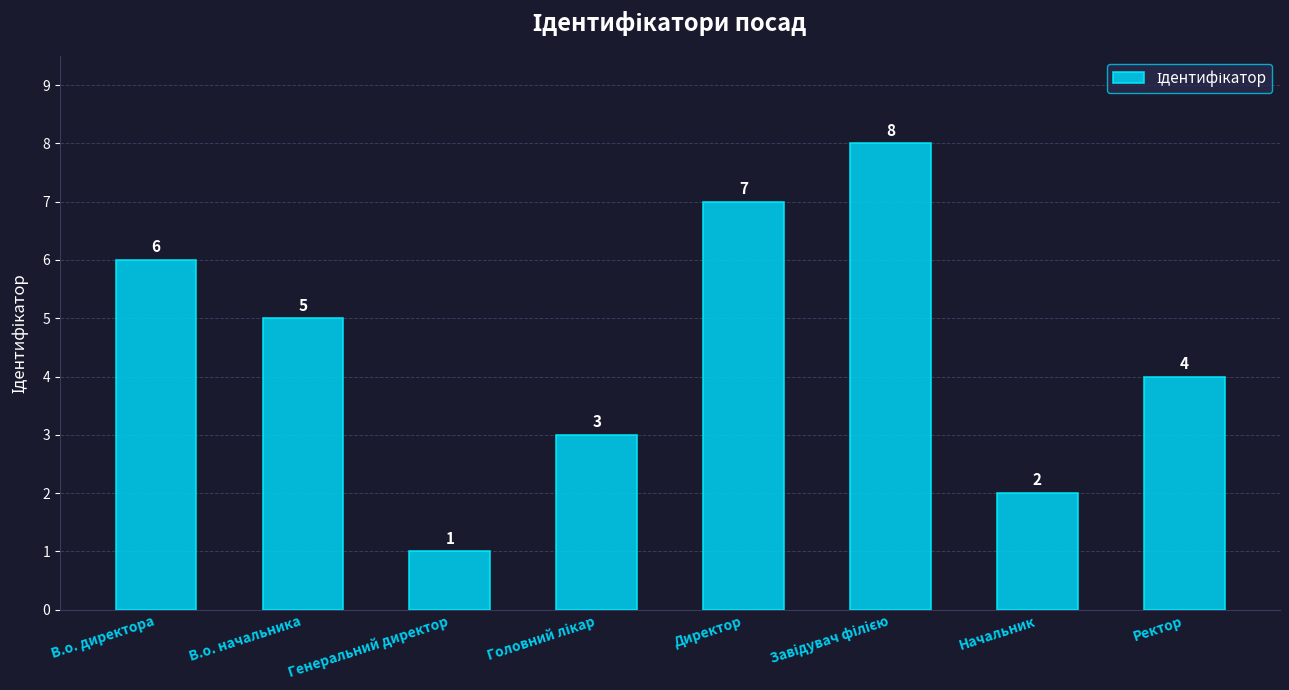

At which label does the data first exceed 5?

В.о. директора